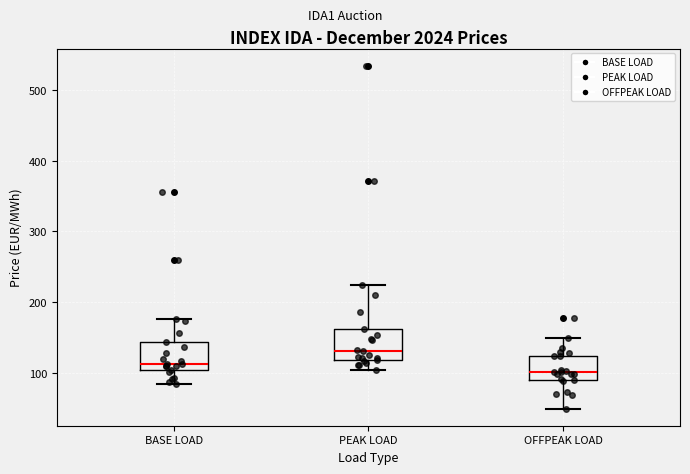

Where does the median line of the box for BASE LOAD sit on the y-axis? The values are not printed on the chart, so give them approximately, as read against the axis.

110